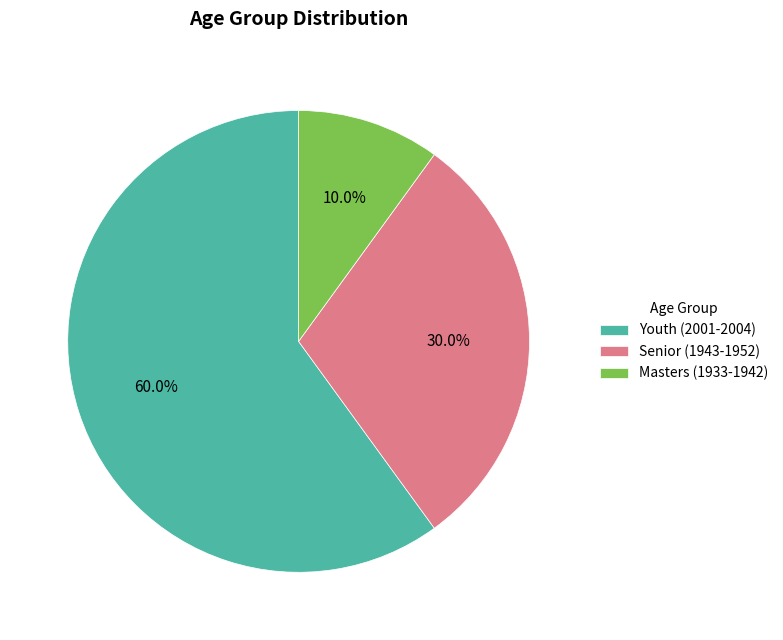

How much of the chart is everything except Senior (1943-1952)?

70.0%